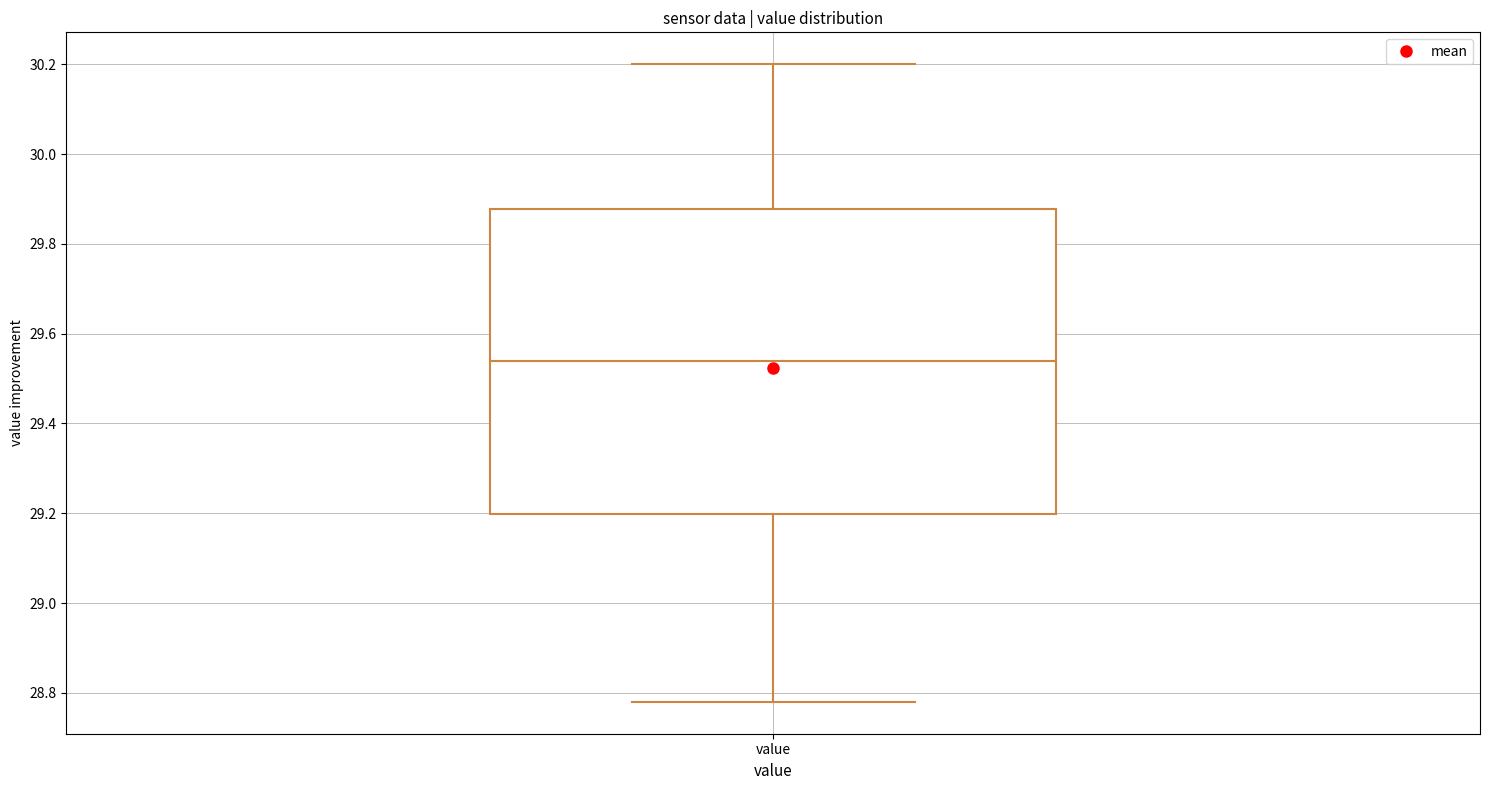

Where is the lower edge of the box for value on the y-axis? The values are not printed on the chart, so give them approximately, as read against the axis.

29.20